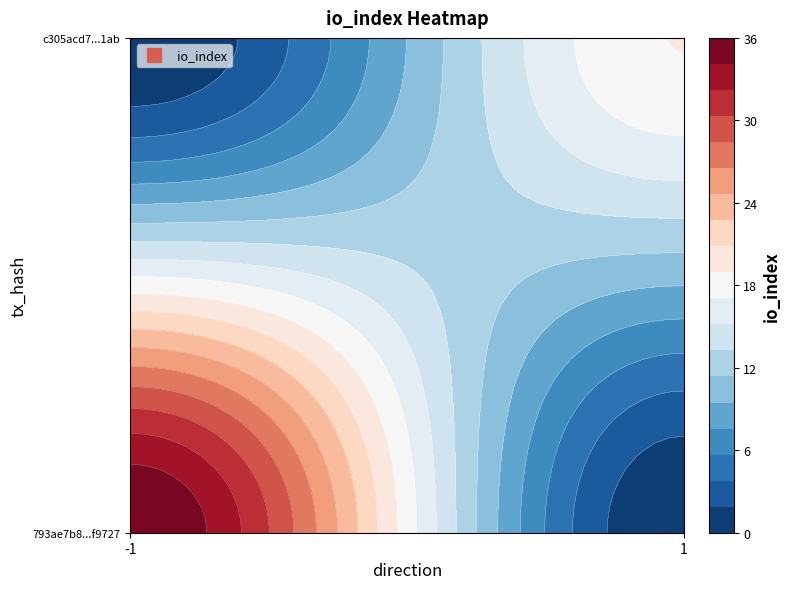

Rank the series by their average value, from lowest to highest.

c305acd7b4a6f9384fc121c1aa80b8824bbf1ab, 793ae7b8e26dc62e8d2ef1a8b238184099f9727